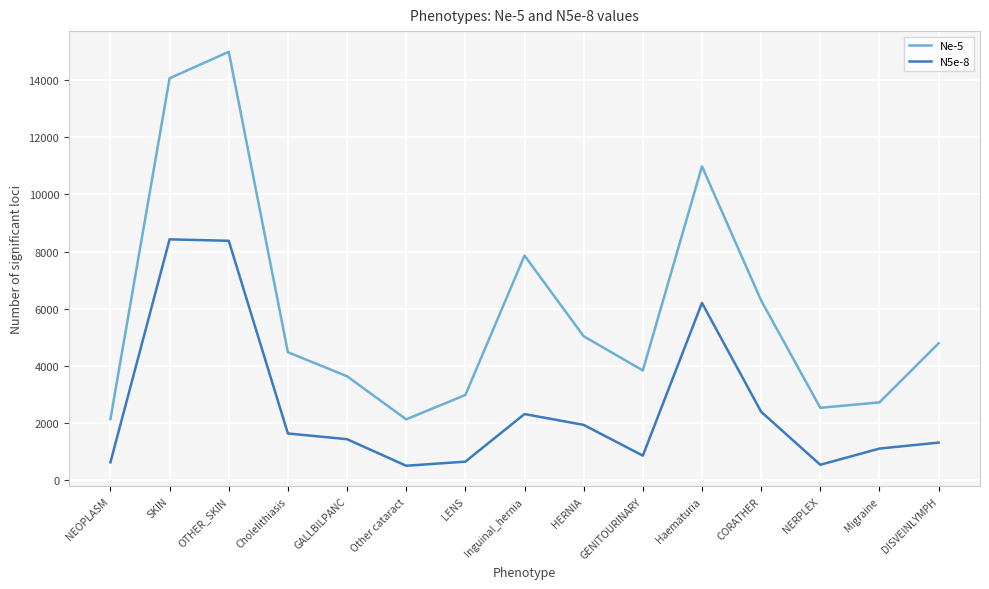

At which category does N5e-8 reach its first local valley?

Other cataract